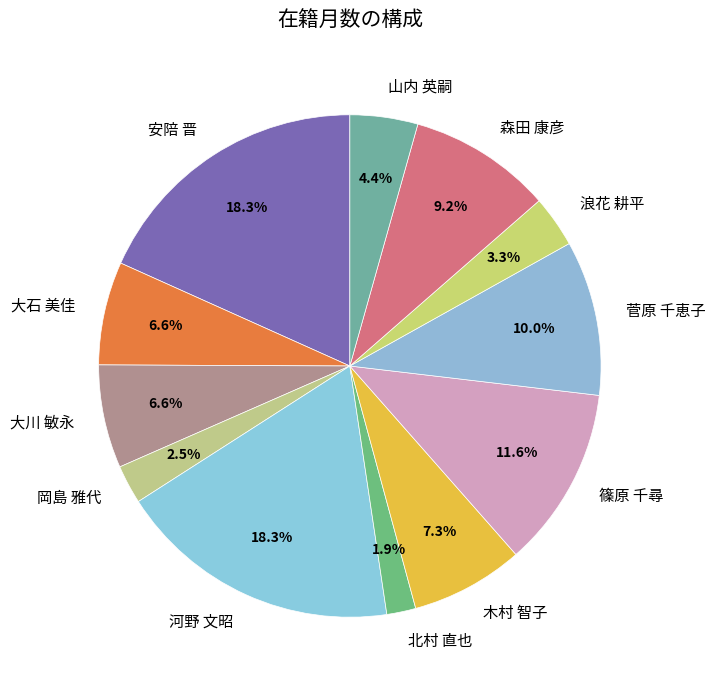

Is there any slice that represents more than half of the pie?

No